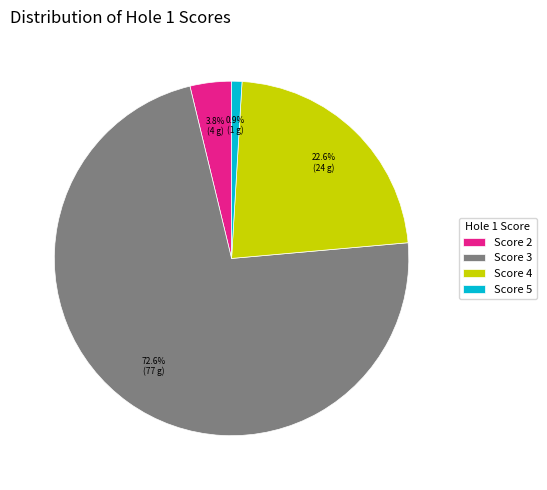

How many segments does this pie chart have?

4